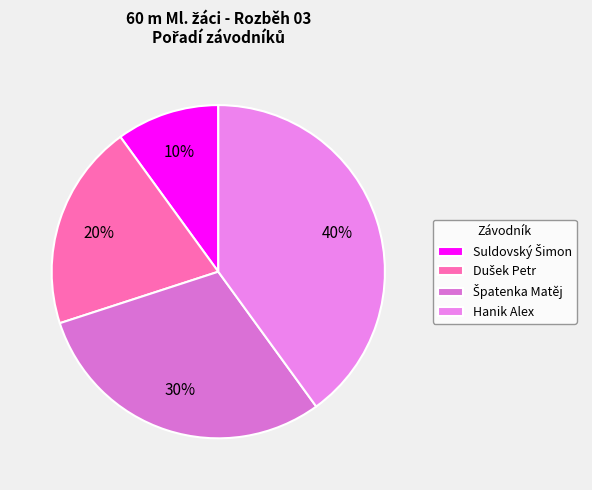

Rank the categories by value from lowest to highest.

Suldovský Šimon, Dušek Petr, Špatenka Matěj, Hanik Alex